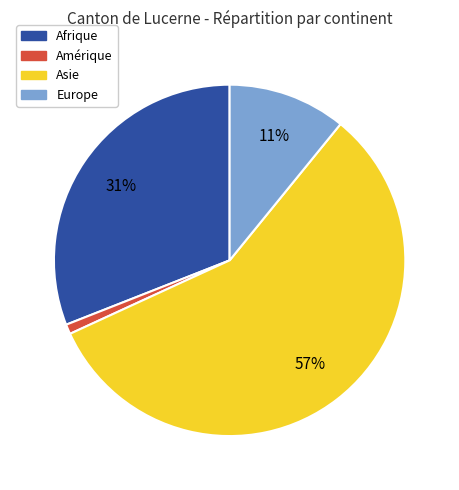

How many slices are in this pie chart?

4